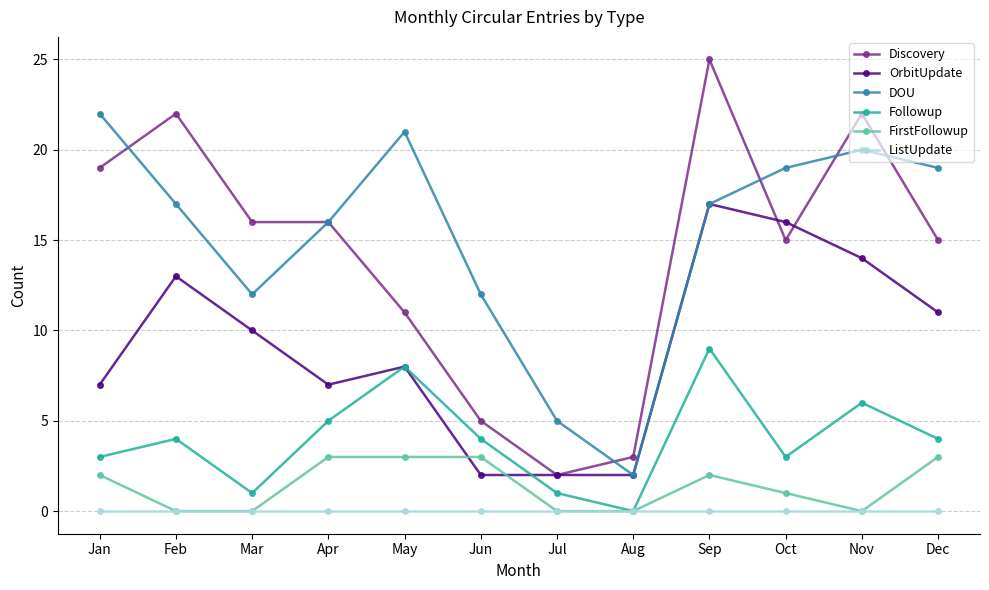

How many data points does each series have?

12